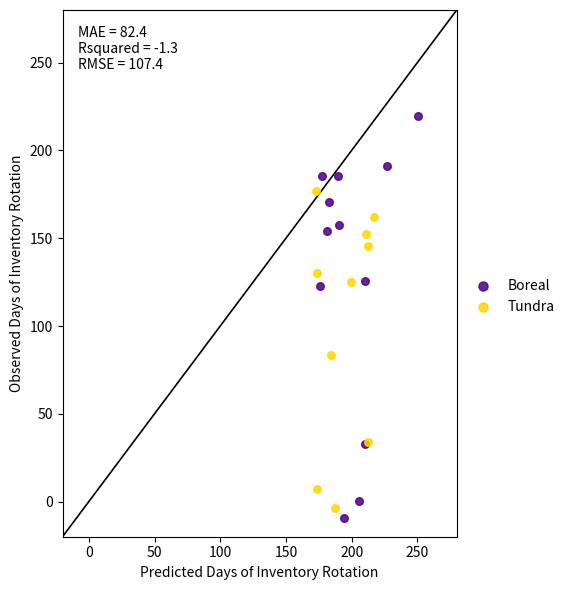

What are all the series names shown in the legend?

Boreal, Tundra